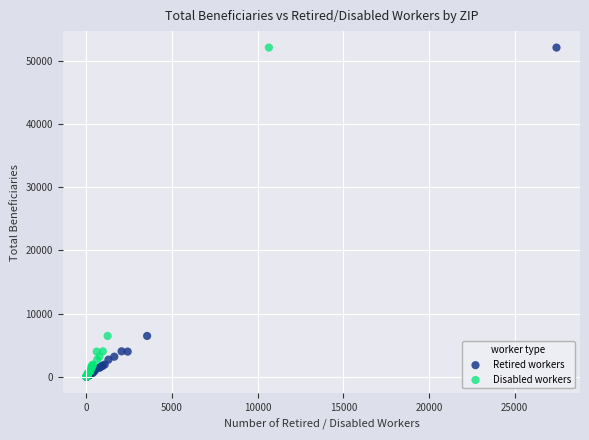

What are all the series names shown in the legend?

Retired workers, Disabled workers